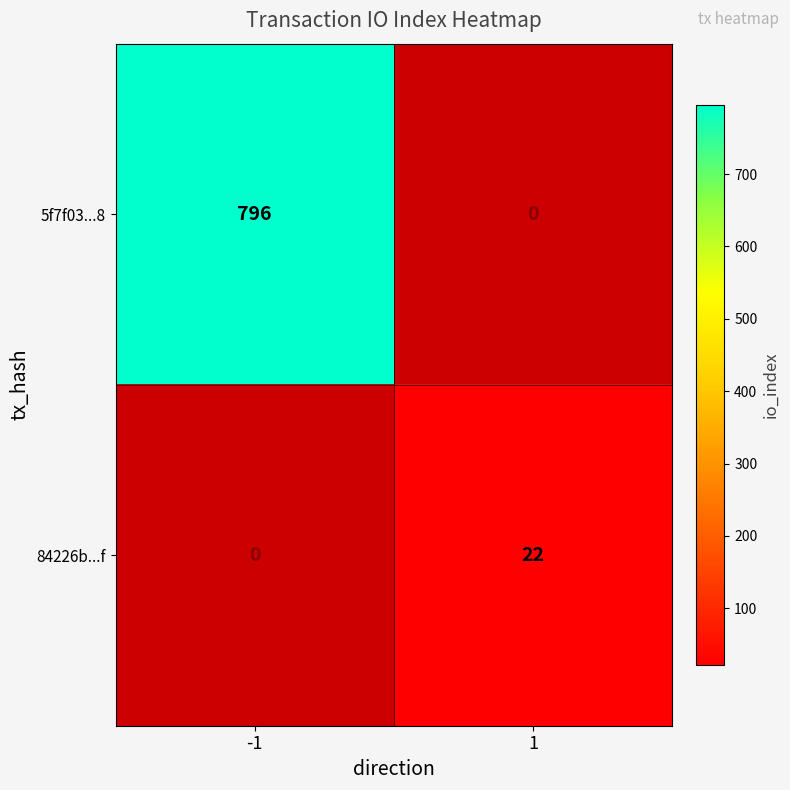

Read the 5f7f03...8 value at -1, to the nearest 50.

800